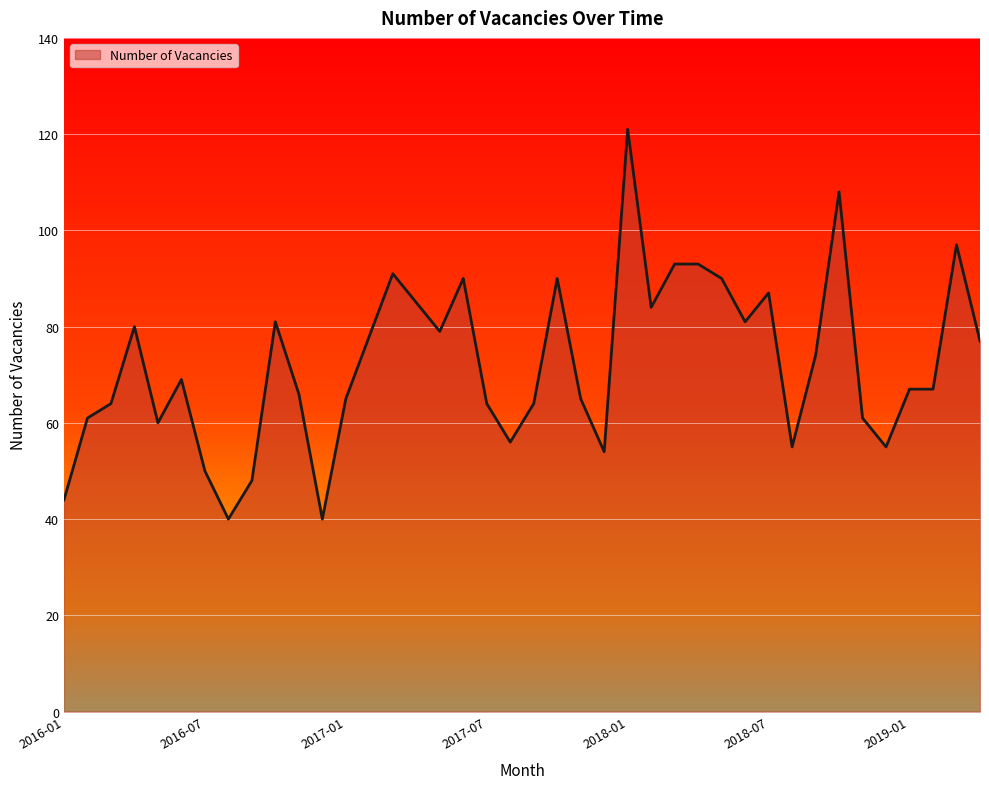

What is the difference between the maximum and minimum values?

81